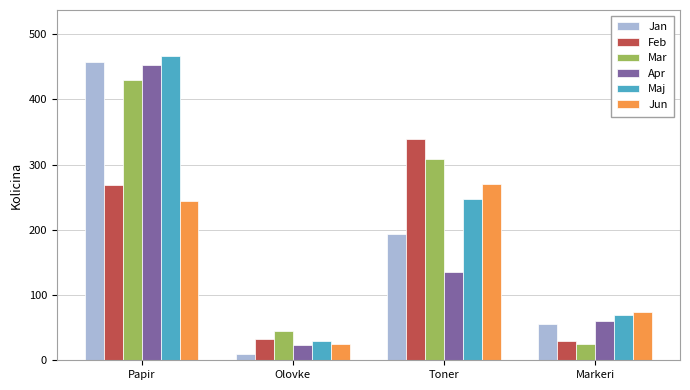

What is the highest value of the Jun series?

270